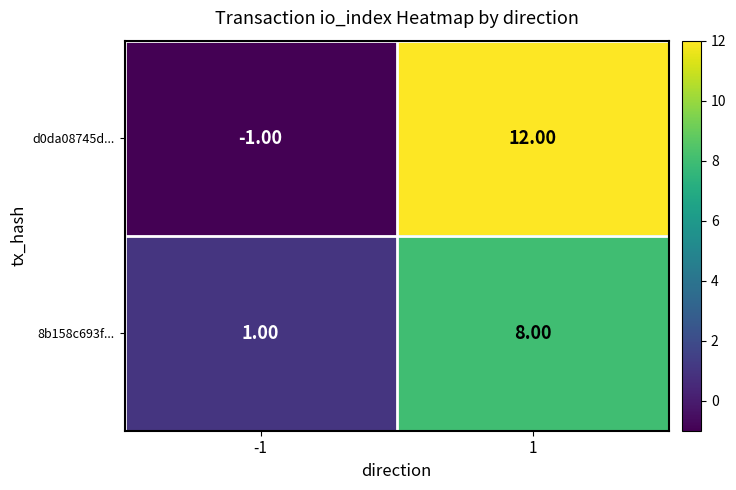

Which series changed the most between -1 and 1?

d0da08745d...